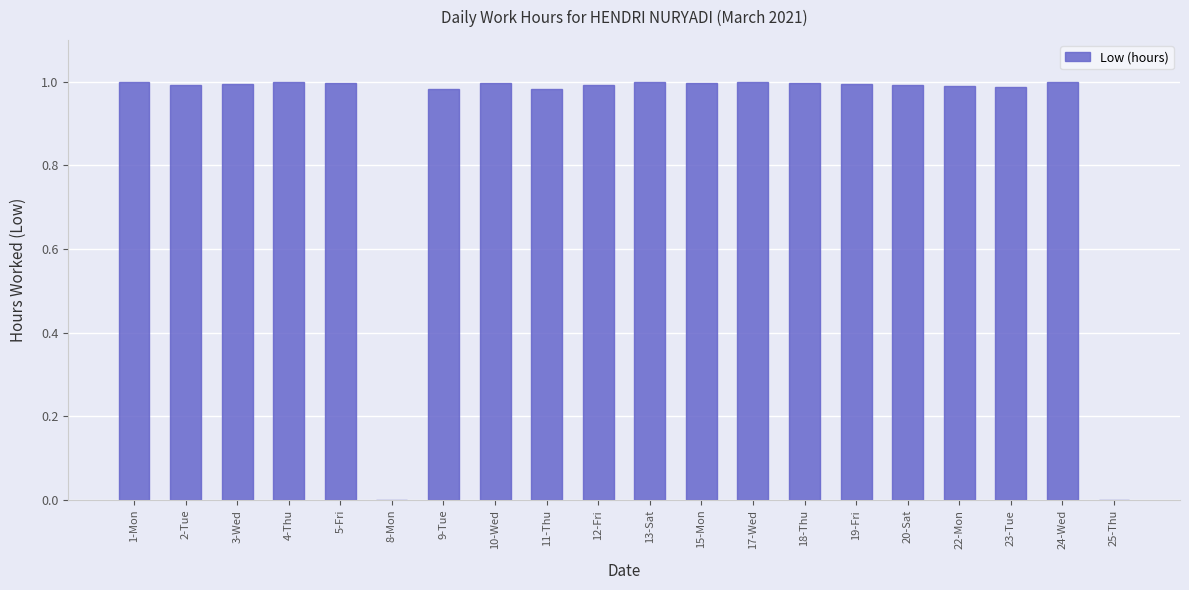

The value at 22-Mon is 1.7. True or false?

False